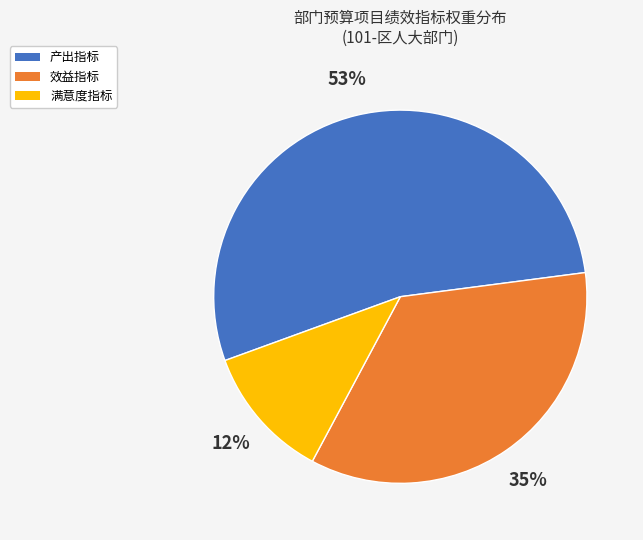

Which has a higher value, 产出指标 or 效益指标?

产出指标